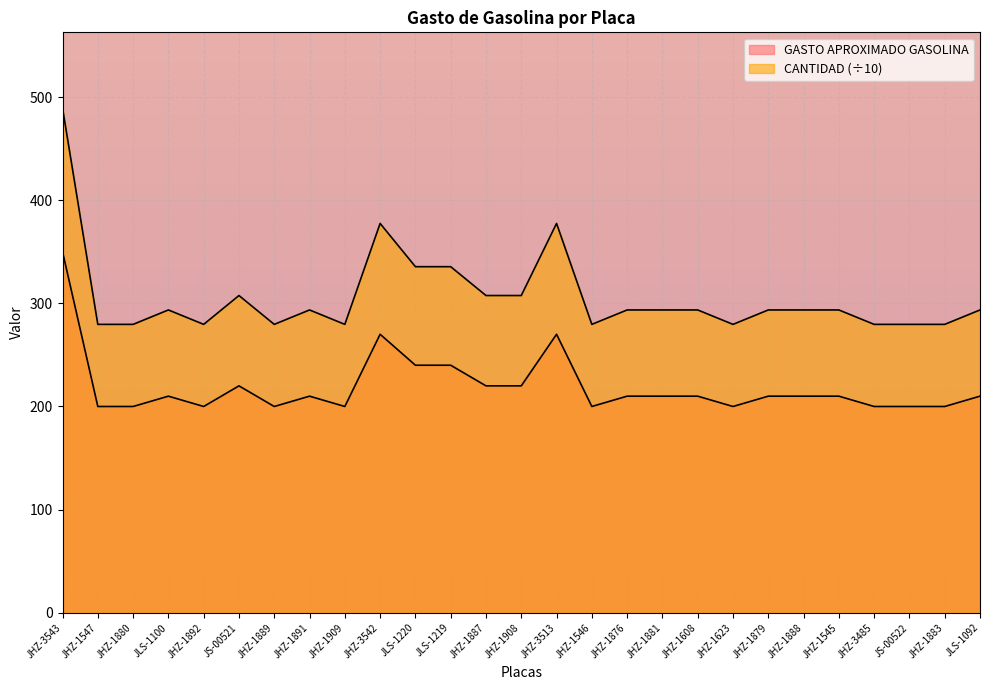

How many interior local peaks does the CANTIDAD series have?

5